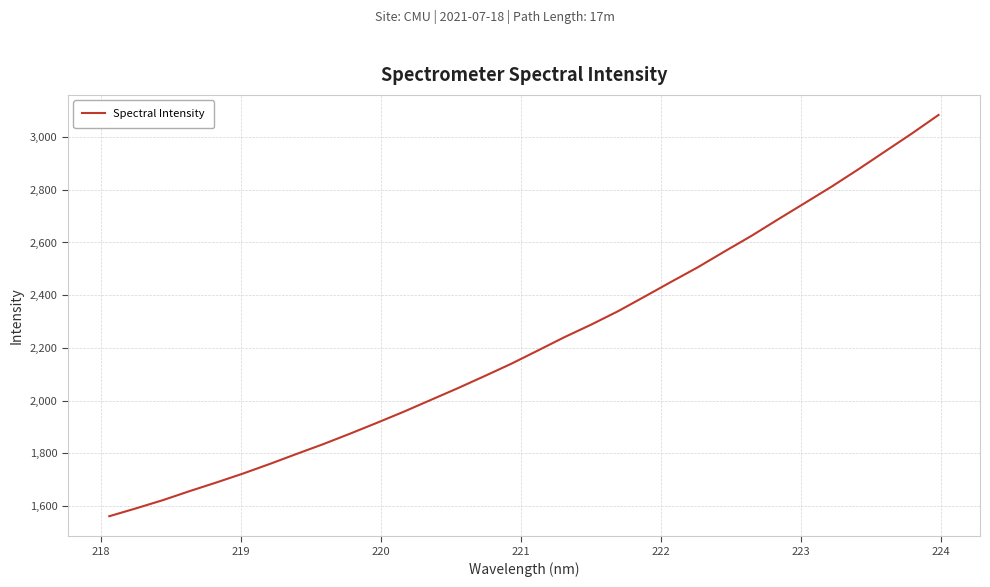

How many distinct data groups are displayed?

1